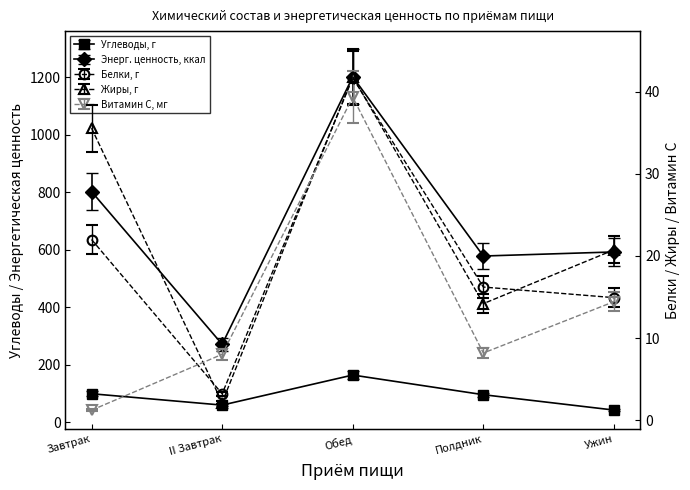

At which category does Углеводы, г reach its first local valley?

II Завтрак